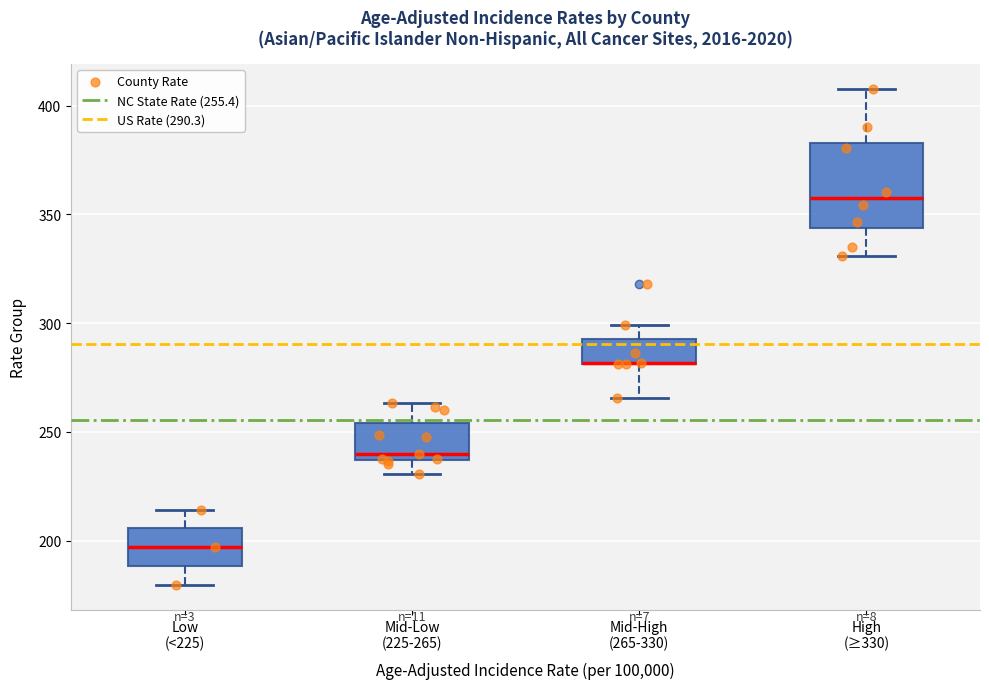

Comparing the boxes themselves (not the whiskers), which one is the tallest?

High (≥330)